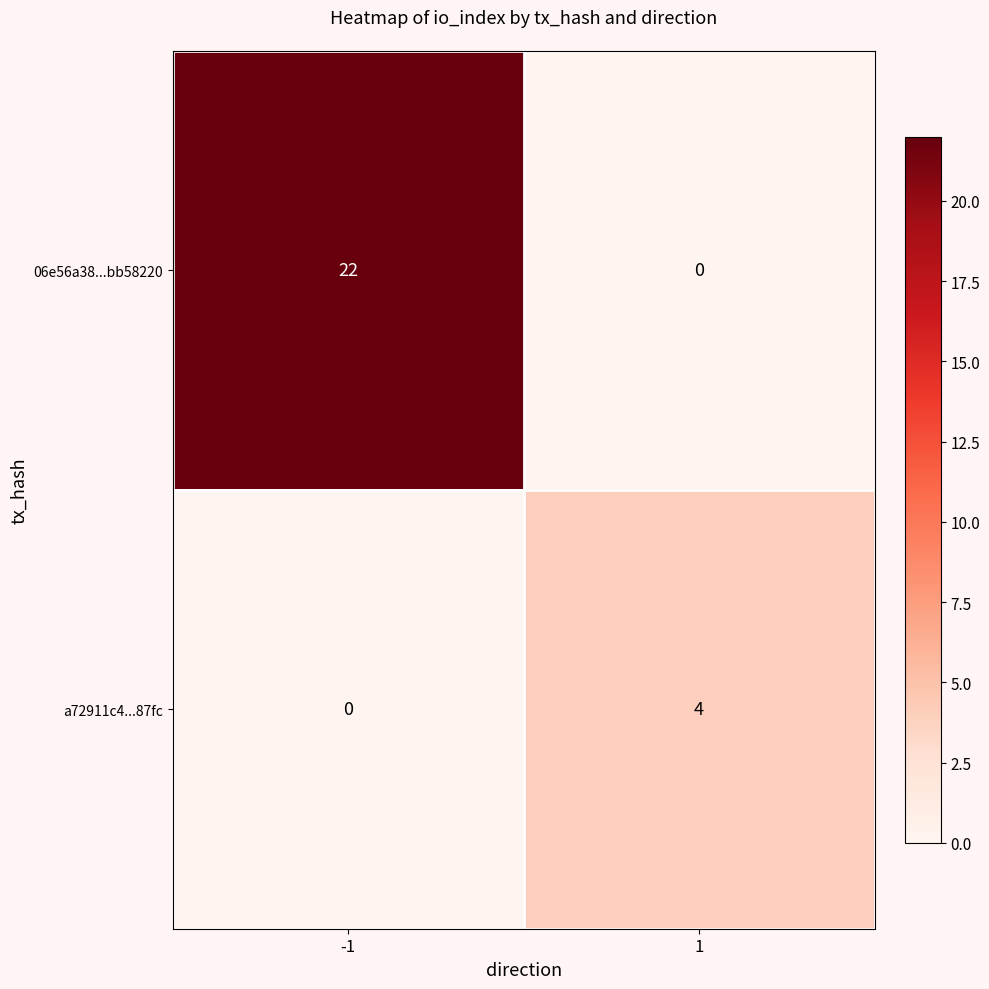

Reading left to right, list all the values displayed in this chart.

06e56a38...bb58220: 22	0
a72911c4...87fc: 0	4